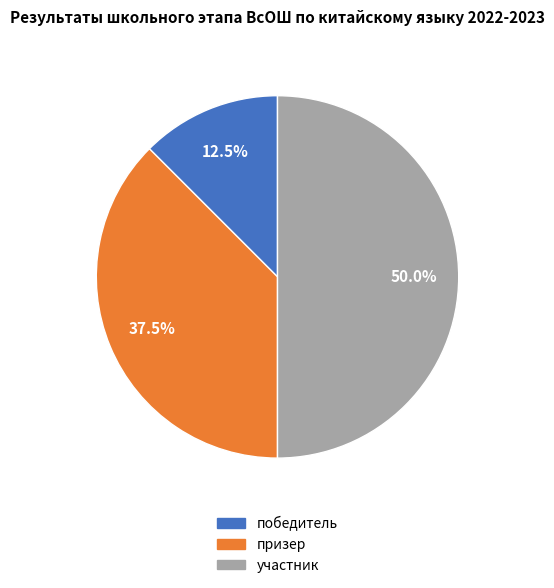

Which has a higher value, призер or победитель?

призер